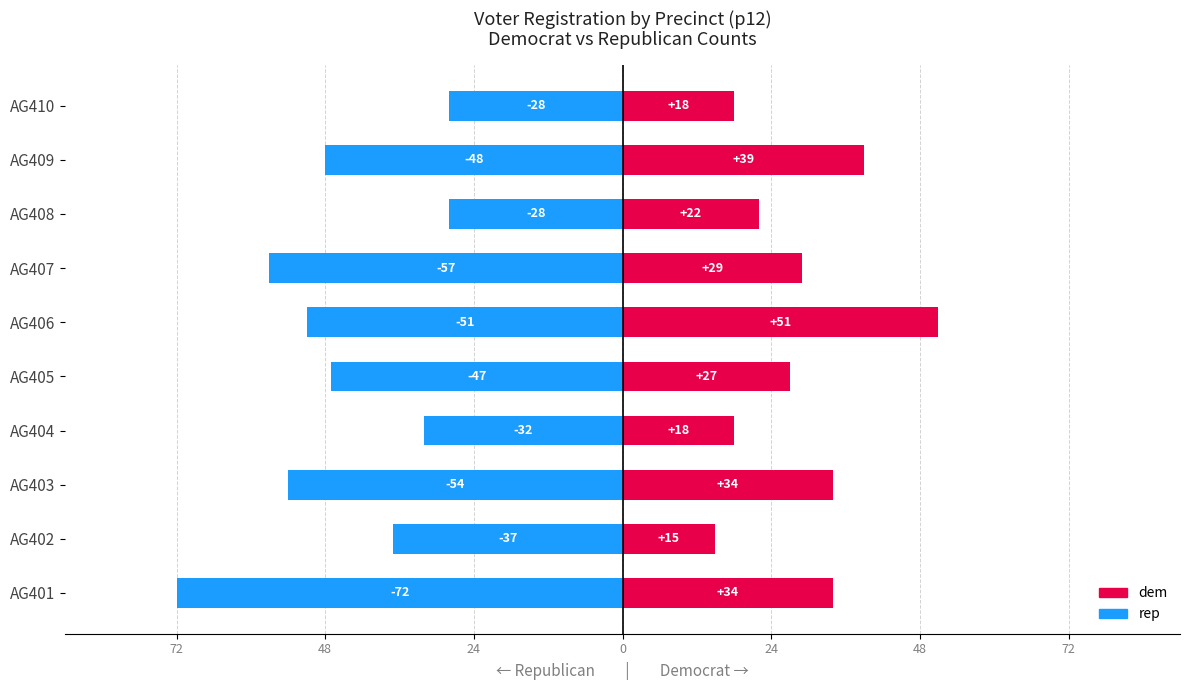

What is the average value of the dem series?

29